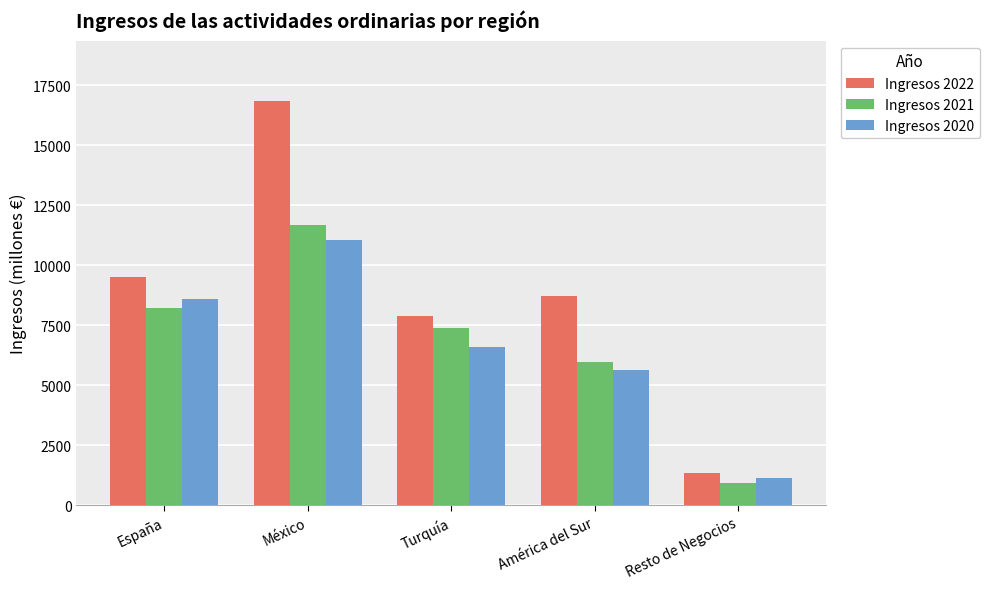

What position from the right is México?

4